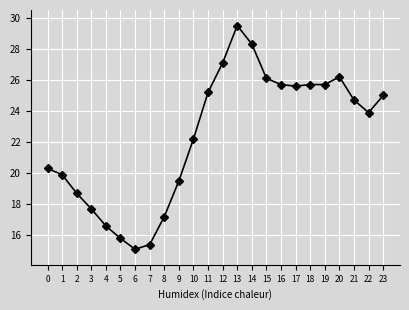

What is the difference between the maximum and minimum values?

14.4